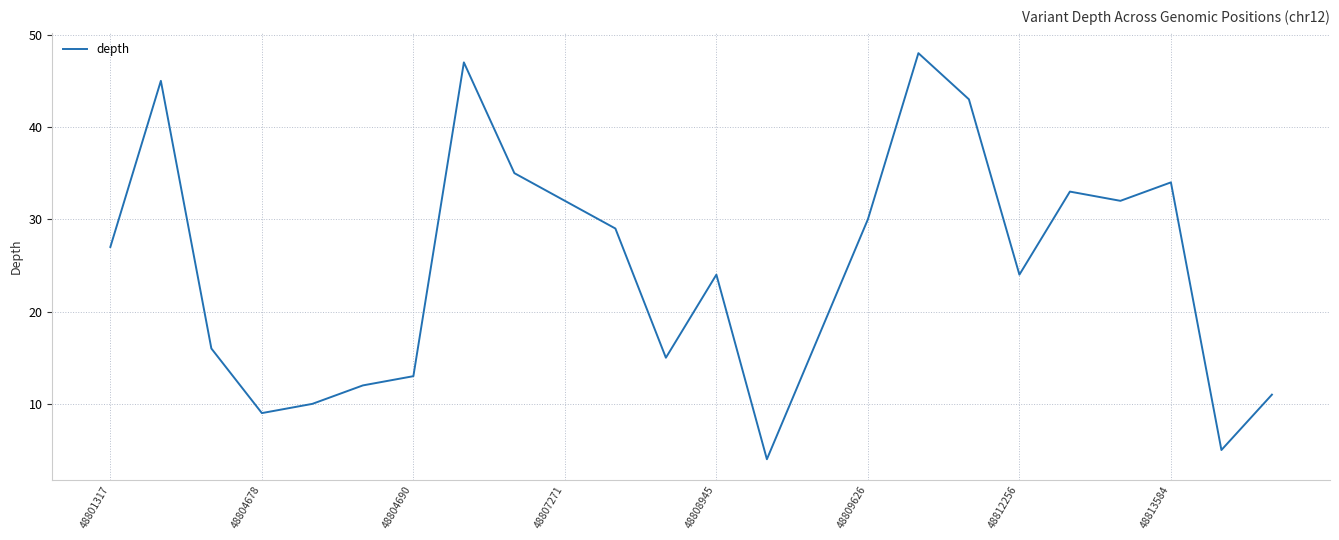

What is the difference between the maximum and minimum values?

44